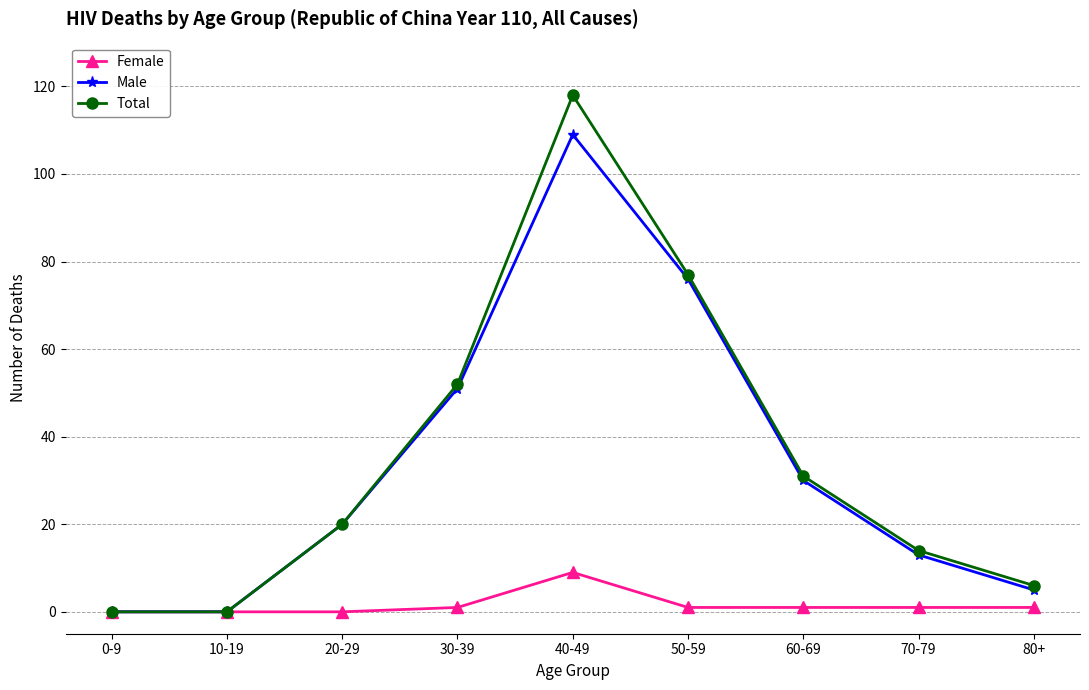

How many interior local peaks does the Male series have?

1